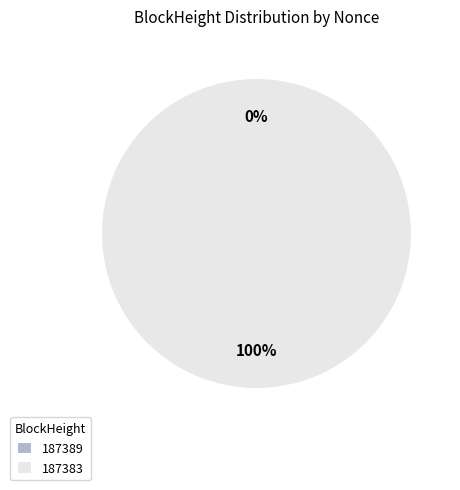

Count the number of slices in the pie.

2